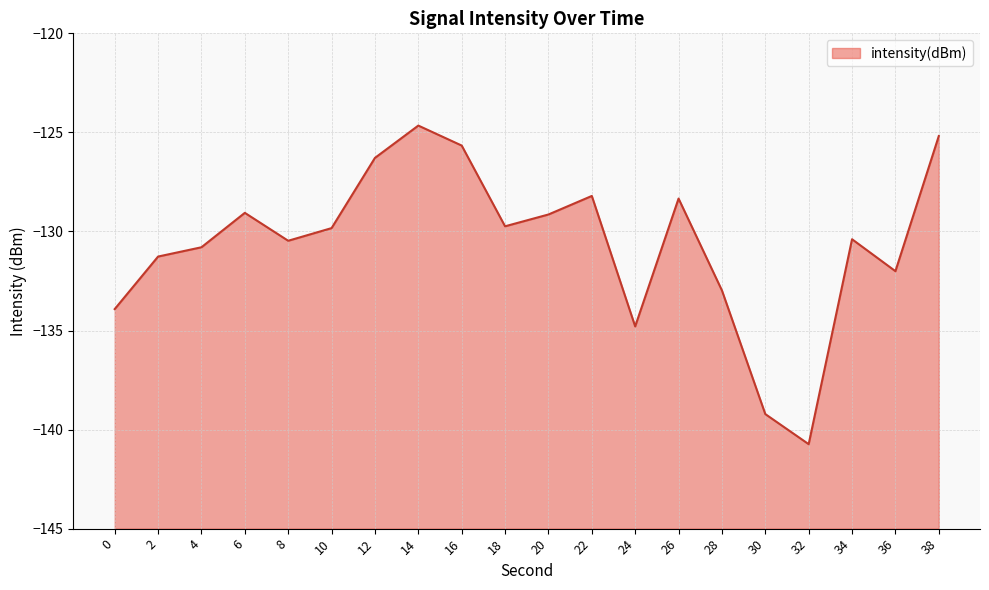

Is it true that the value at 18 is -129.7?

True